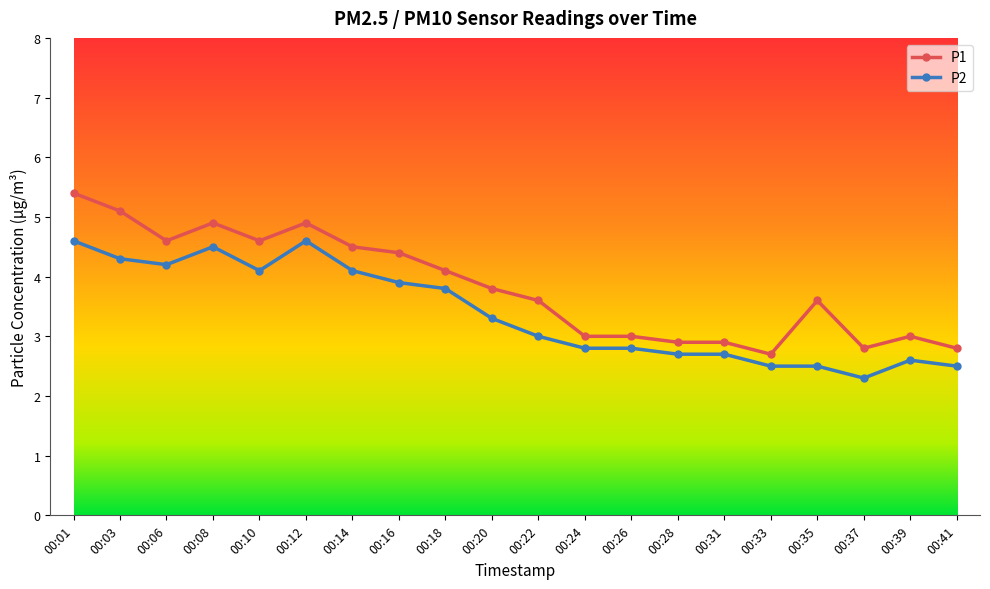

How many distinct data groups are displayed?

2